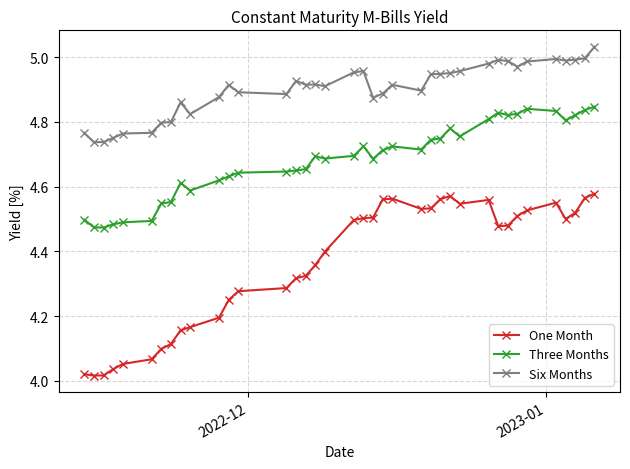

True or false: Three Months and Six Months cross at least once.

False